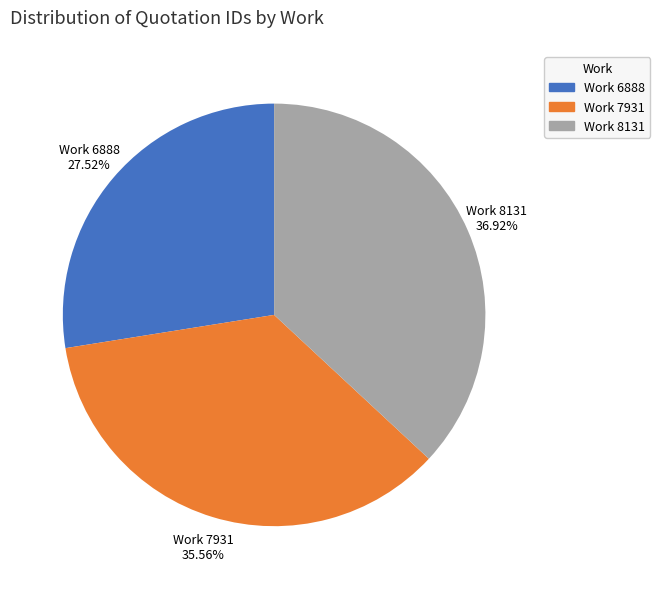

How many slices are in this pie chart?

3